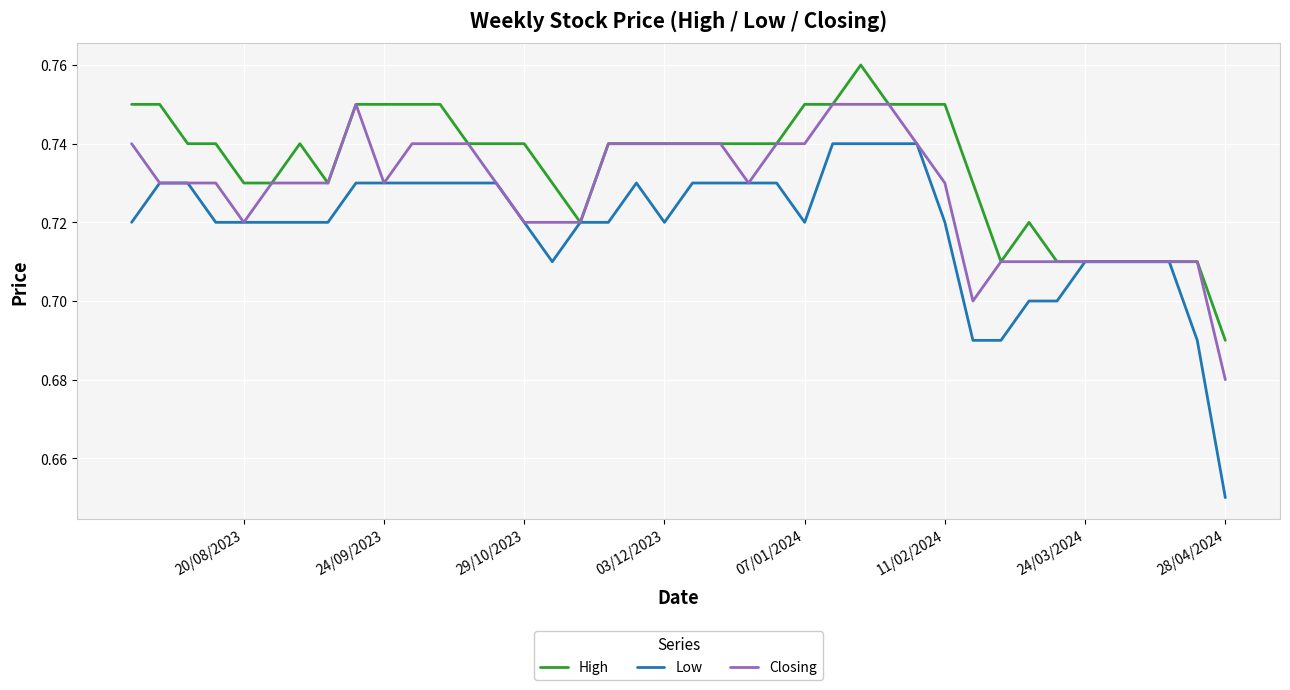

Rank the series by their maximum value, from highest to lowest.

High, Closing, Low